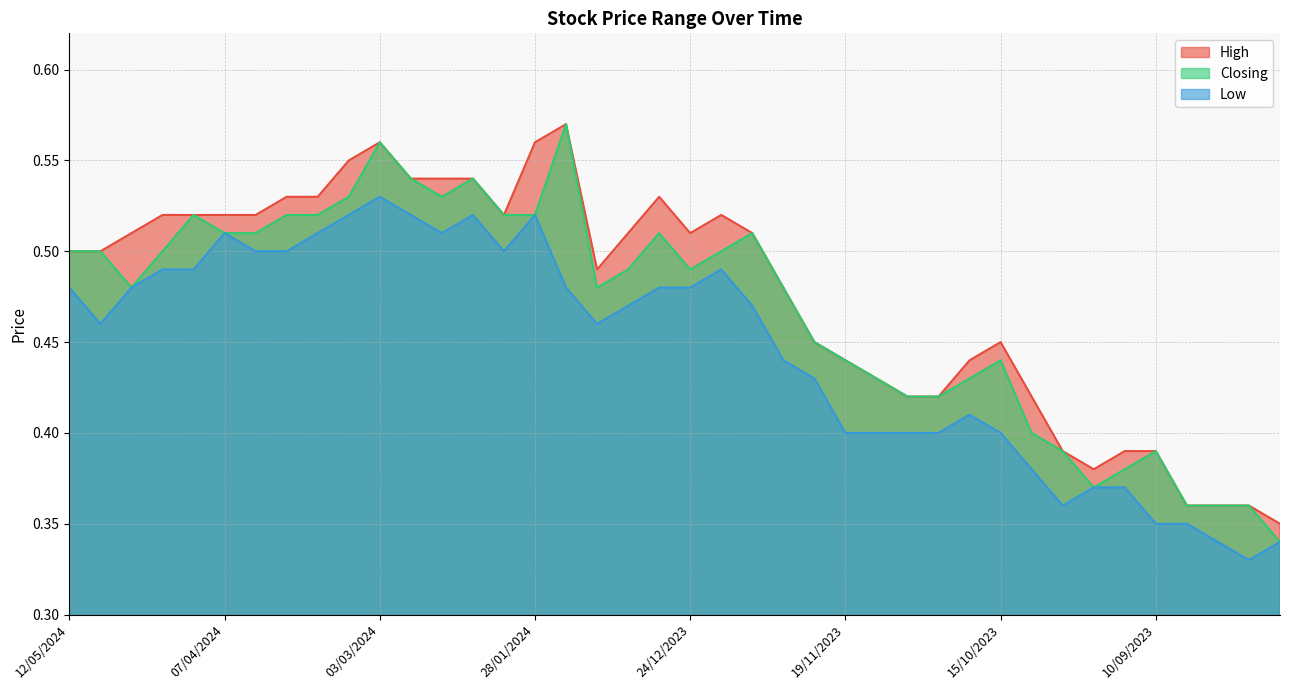

What is the greatest value displayed?

0.6